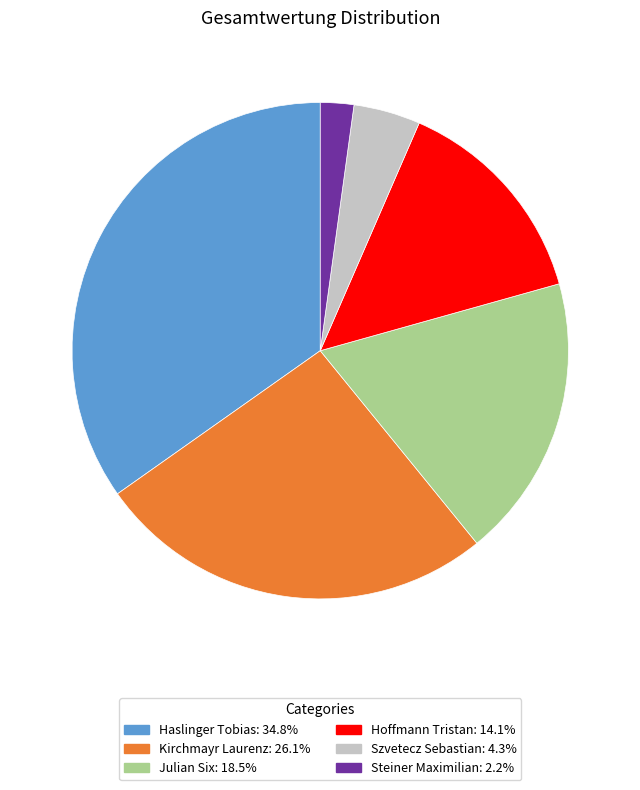

Is it true that Kirchmayr Laurenz is 37% of the pie?

False